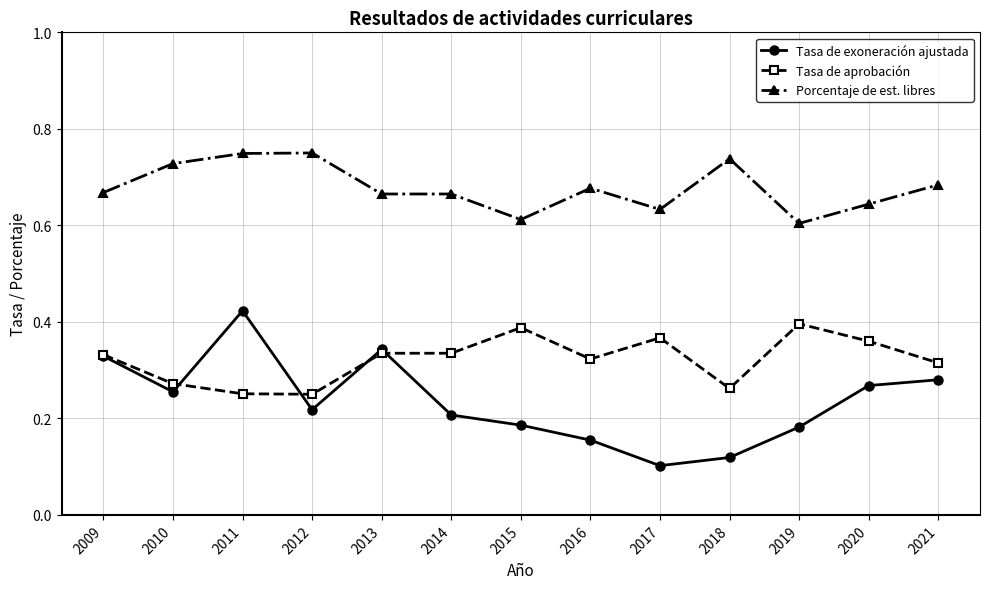

Is it true that Tasa de exoneración ajustada equals 0.1 at 2018?

True